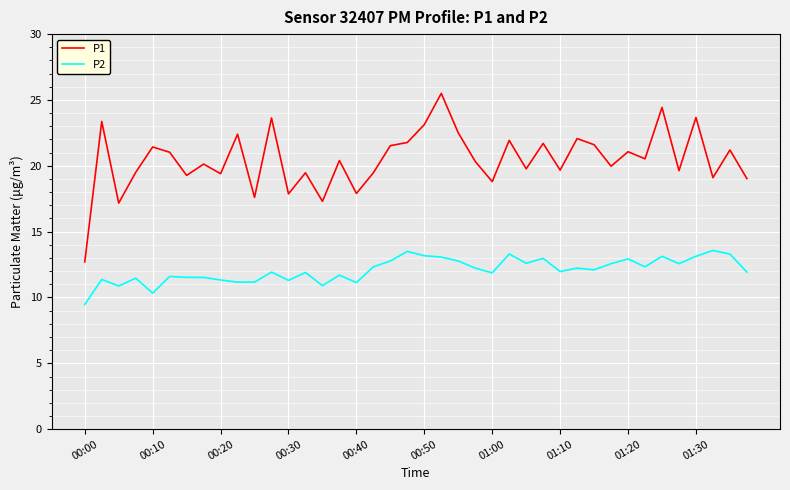

What is the average value of the P1 series?

20.5